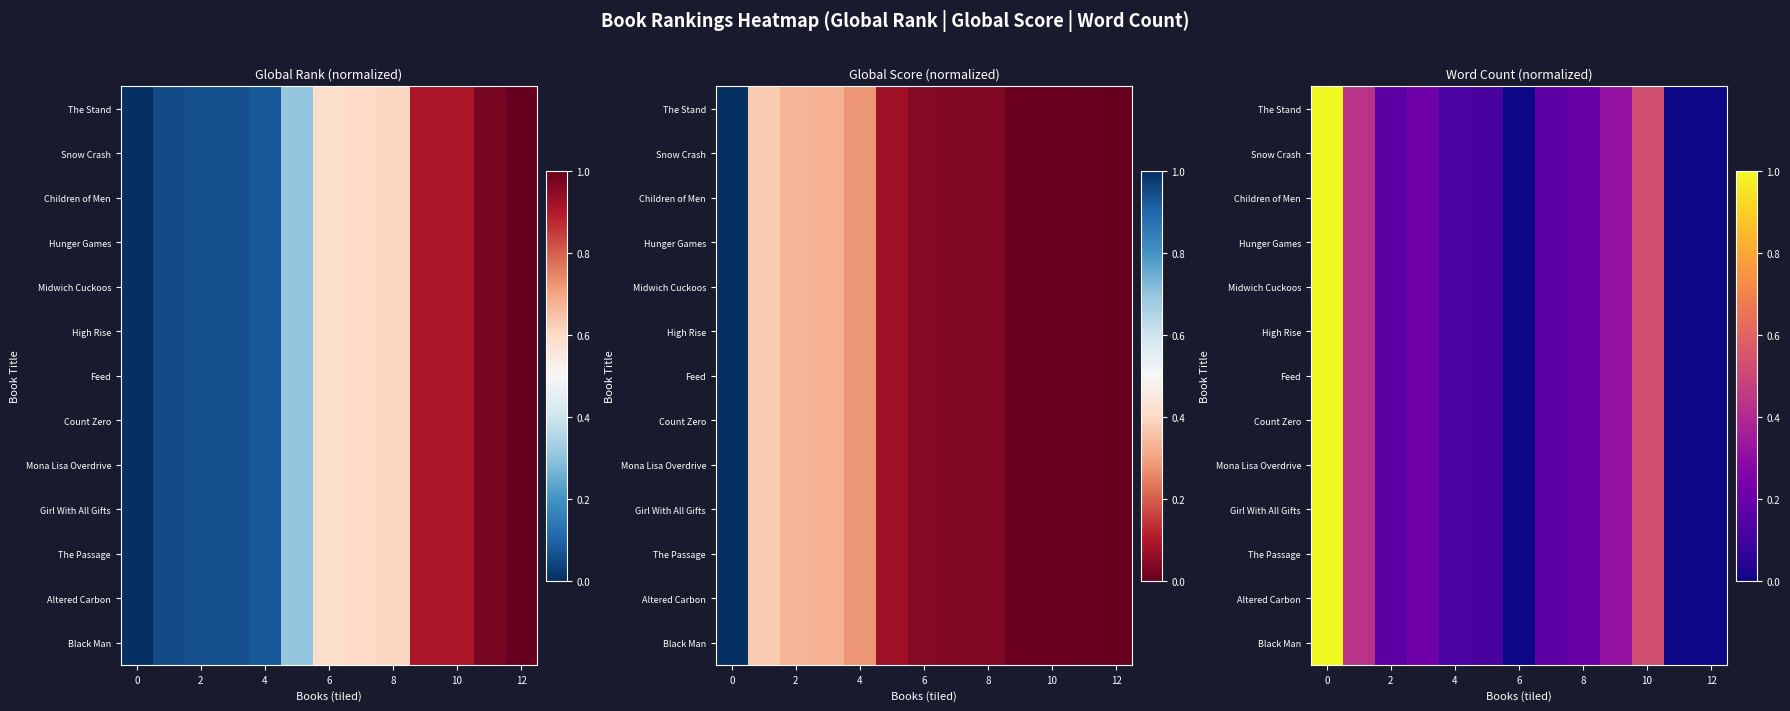

How many data points does each series have?

13